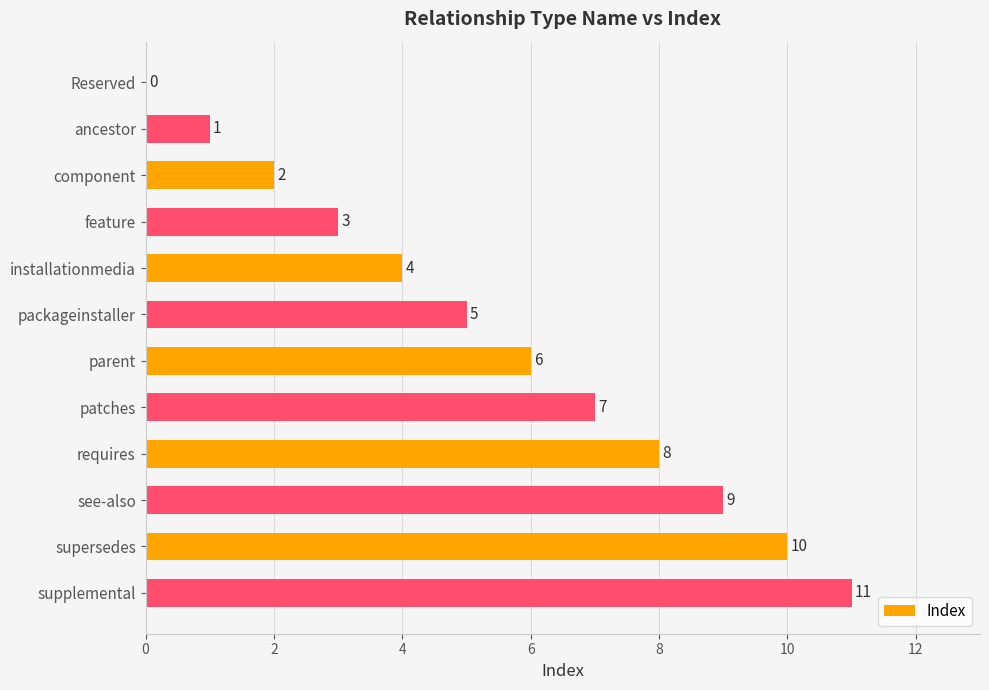

True or false: the data shows 3 at supplemental.

False